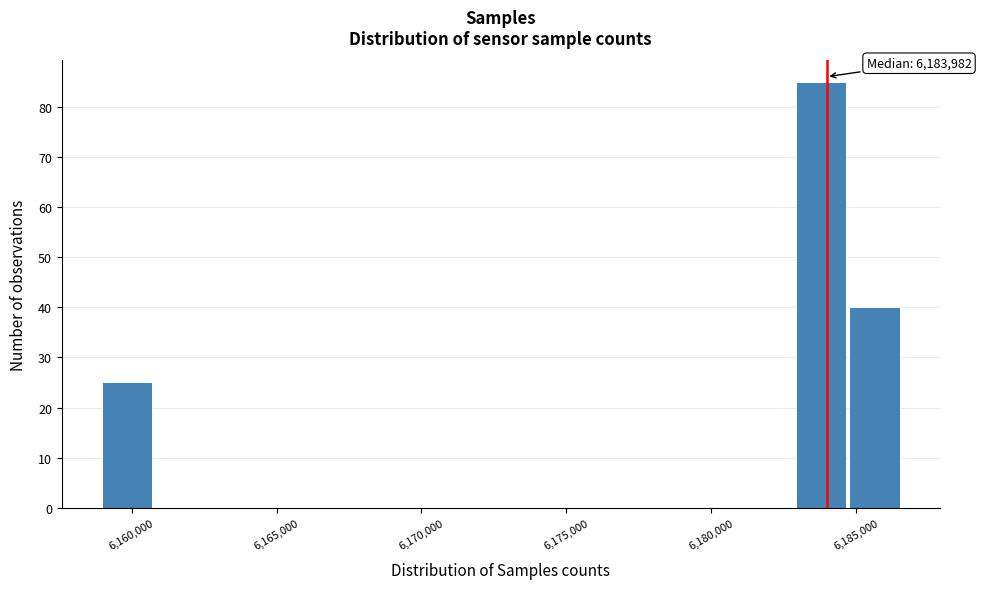

Read against the x-axis, roughly where is the centre of the tallest bar?

6184000